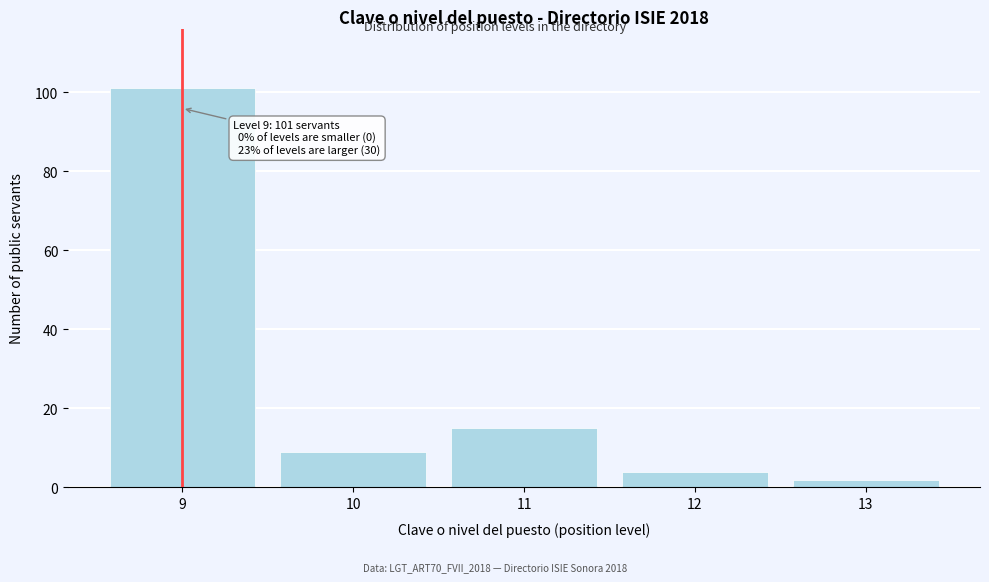

Reading left to right, transcribe all the data shown in this chart.

9=101	10=9	11=15	12=4	13=2